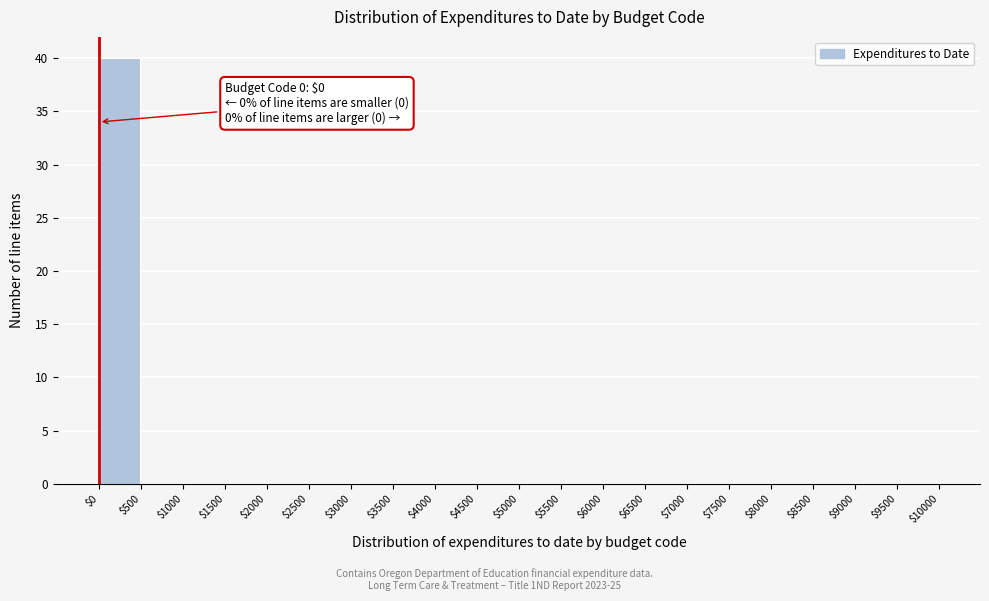

Over which range of the x-axis is the bar tallest?

$0 to $500